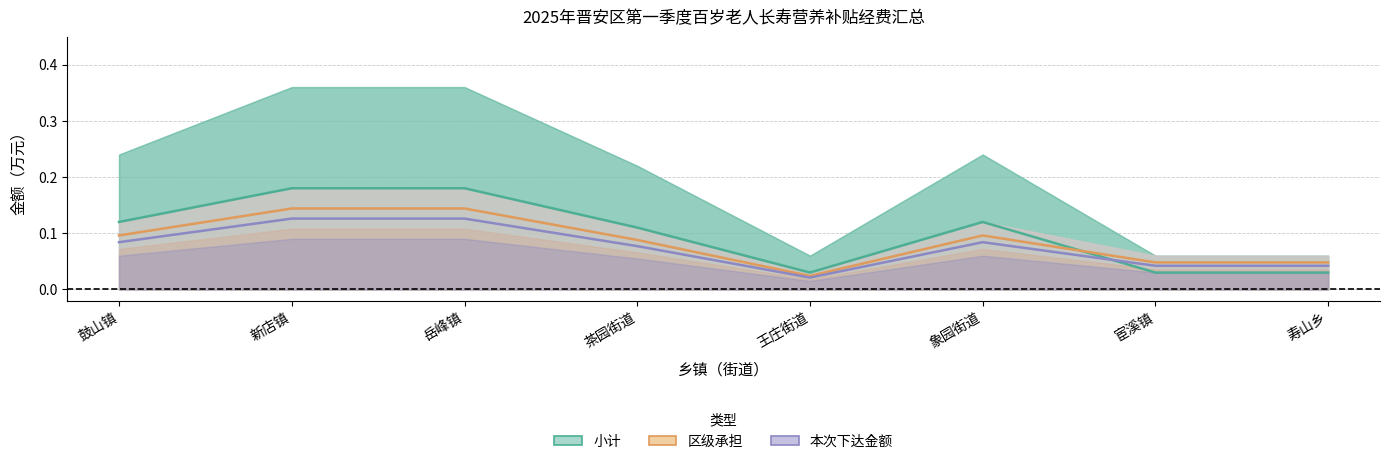

Where is the first local maximum for 小计?

象园街道